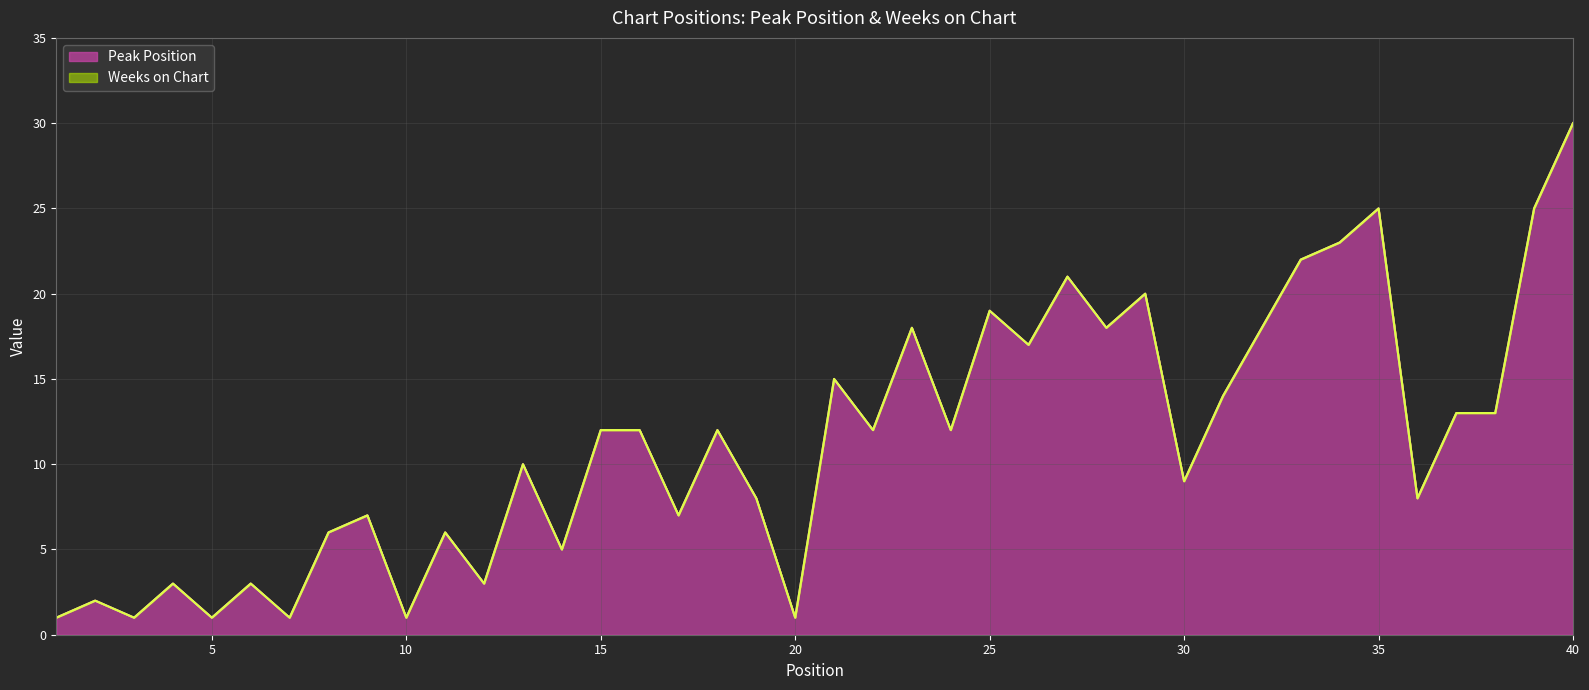

Reading left to right, what are all the values shown in this chart?

1=1	2=2	3=1	4=3	5=1	6=3	7=1	8=6	9=7	10=1	11=6	12=3	13=10	14=5	15=12	16=12	17=7	18=12	19=8	20=1	21=15	22=12	23=18	24=12	25=19	26=17	27=21	28=18	29=20	30=9	31=14	32=18	33=22	34=23	35=25	36=8	37=13	38=13	39=25	40=30